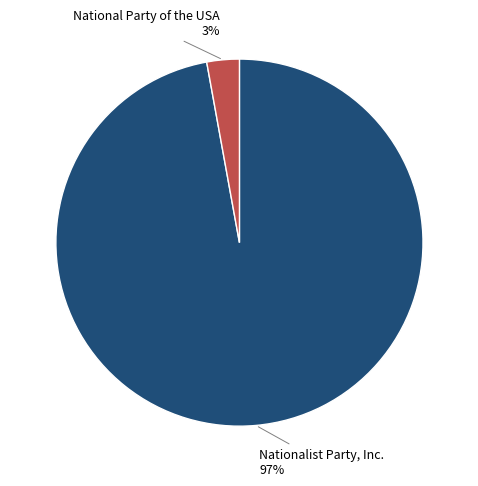

Is there a majority slice in this chart?

Yes